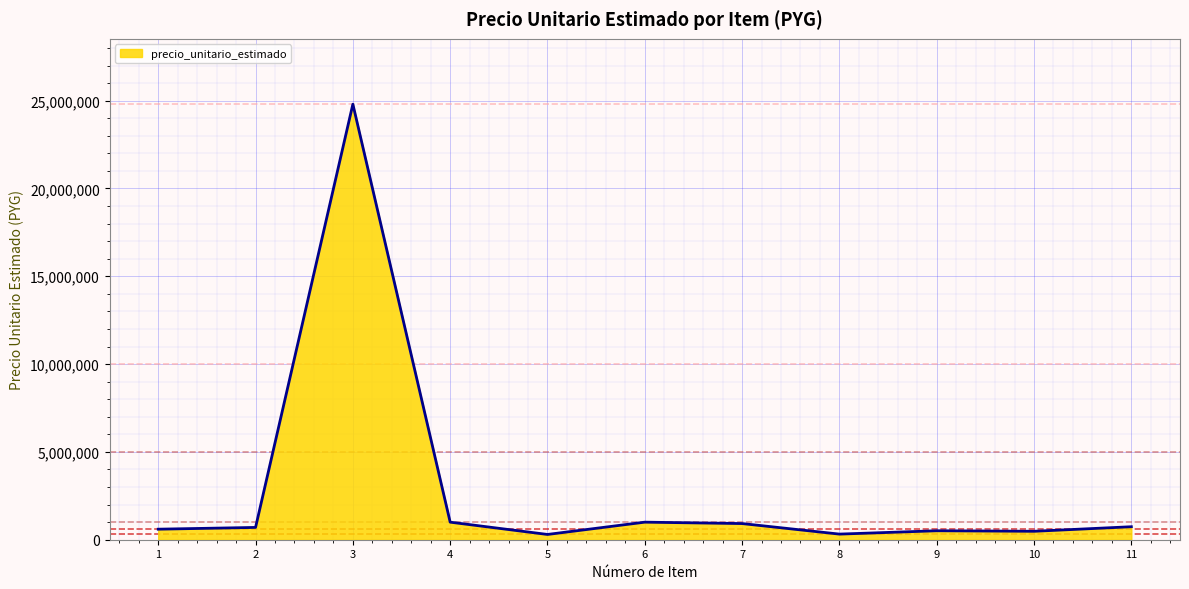

What is the maximum value shown in the chart?

24800000